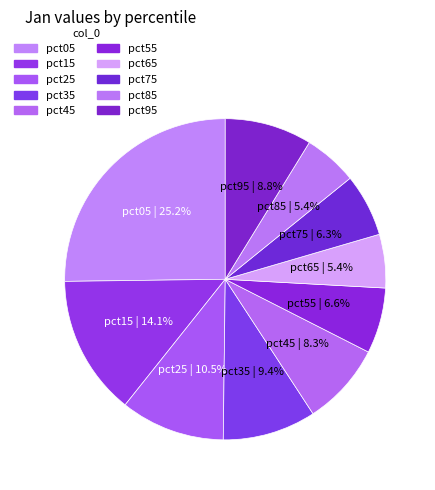

Is pct25 the majority of the pie?

No